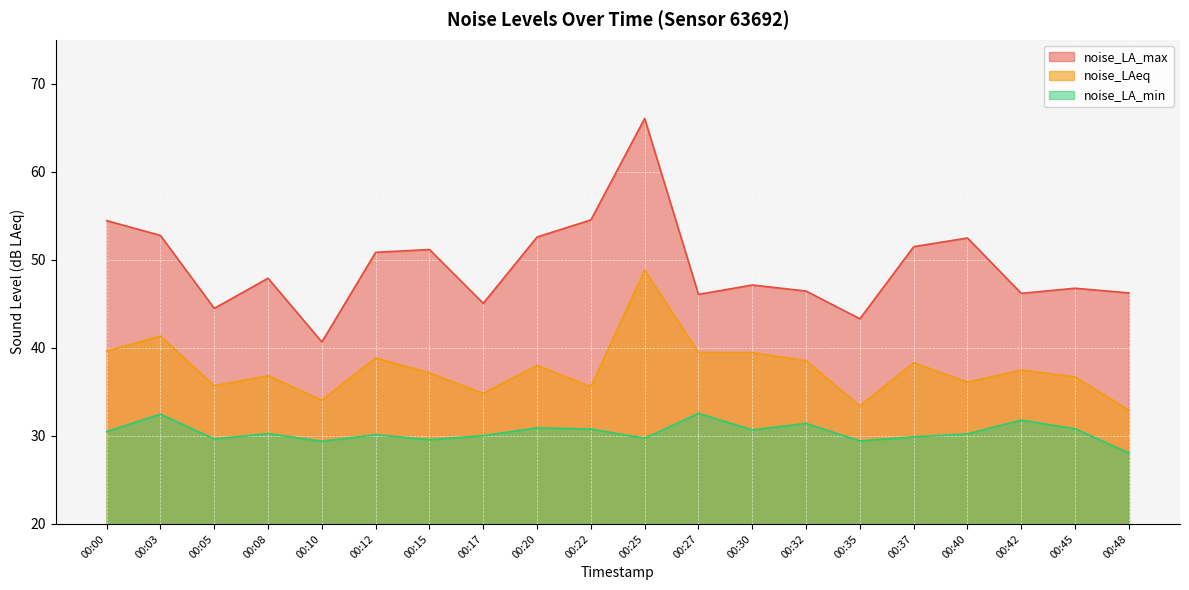

Where is the first local minimum for noise_LA_min?

00:05